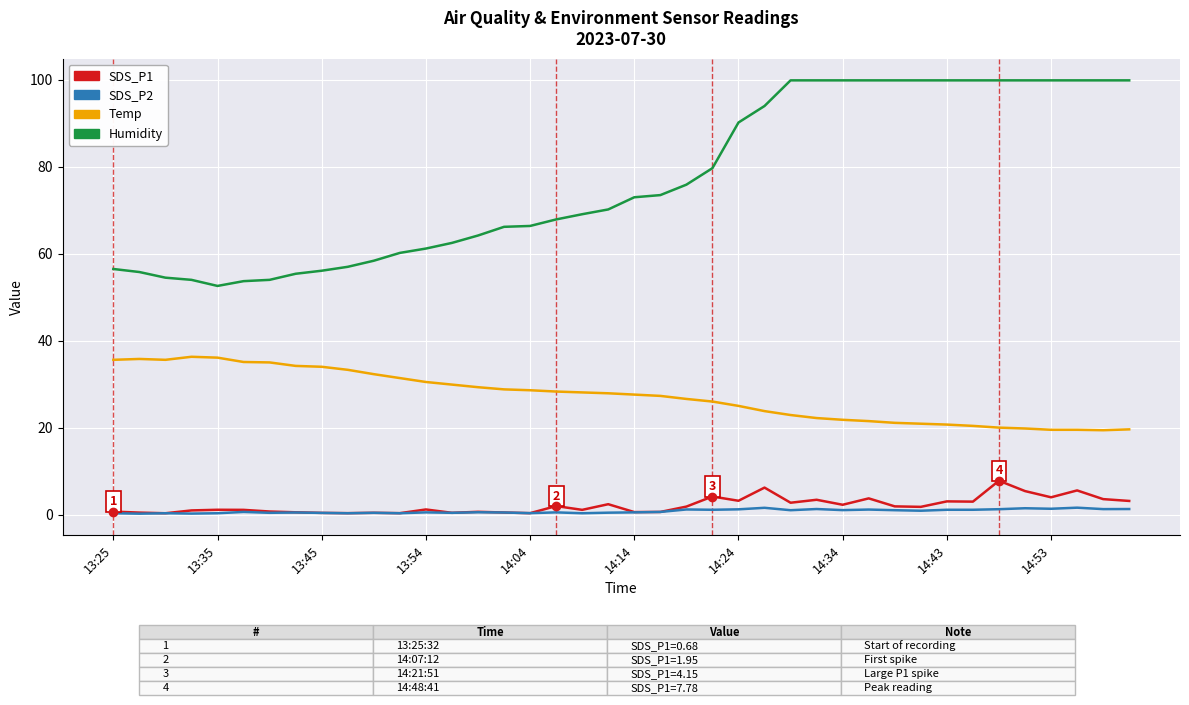

What is the maximum value for SDS_P1?

7.8